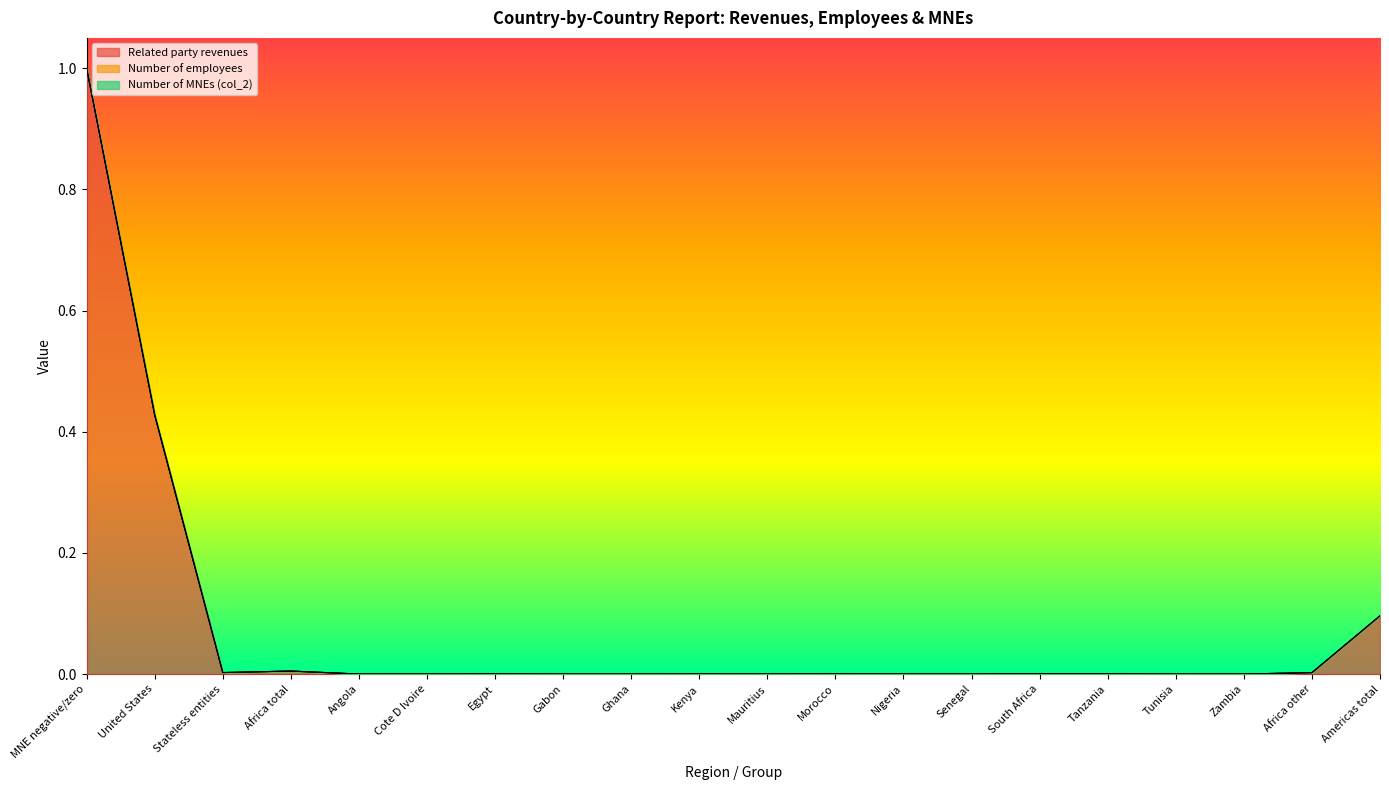

What is the label of the 15th point from the left?

South Africa